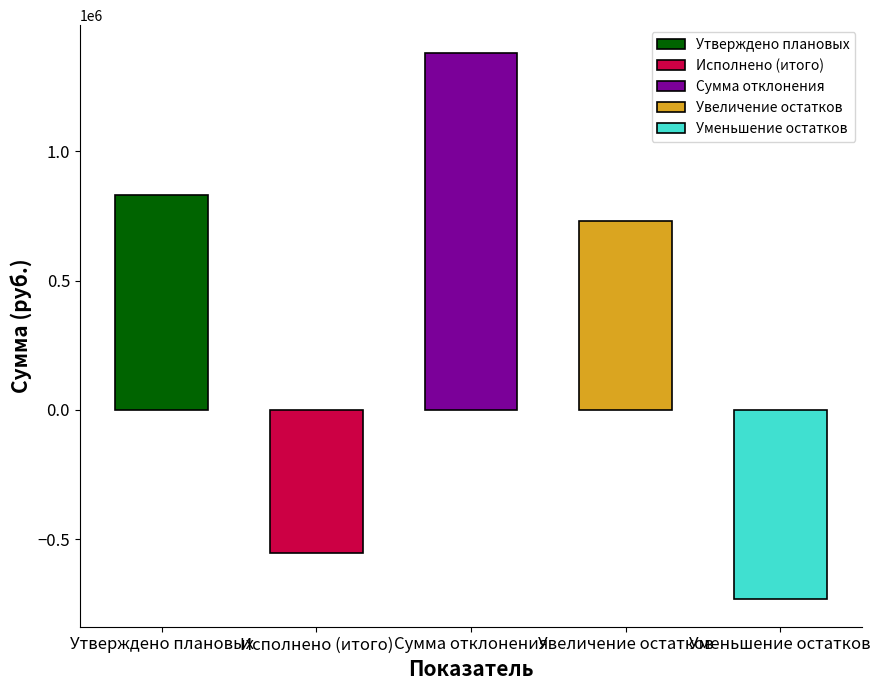

What is the approximate value at Сумма отклонения?

1381366.0